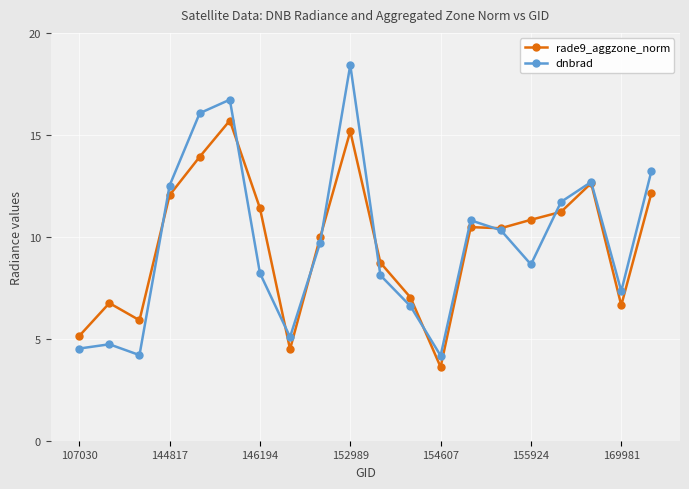

Which series has the largest range (max minus min)?

dnbrad